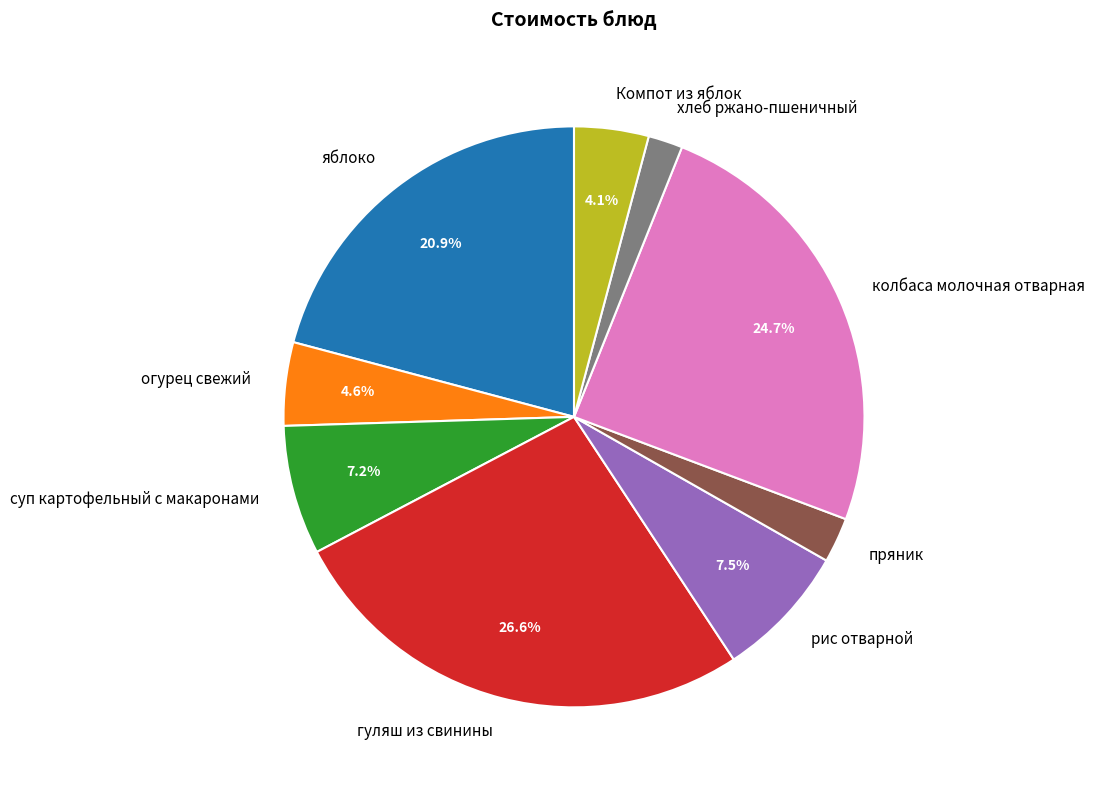

Combined, do Компот из яблок and суп картофельный с макаронами account for over 50%?

No